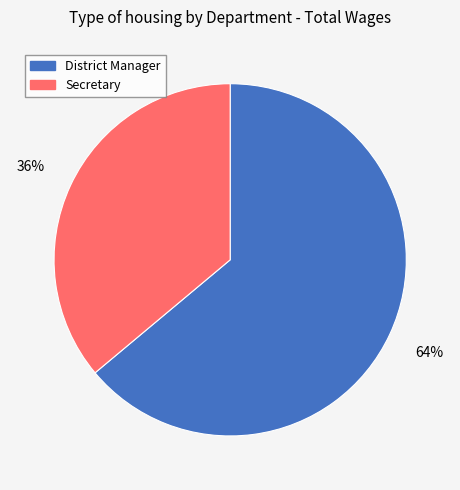

Rank the categories by value from lowest to highest.

Secretary, District Manager